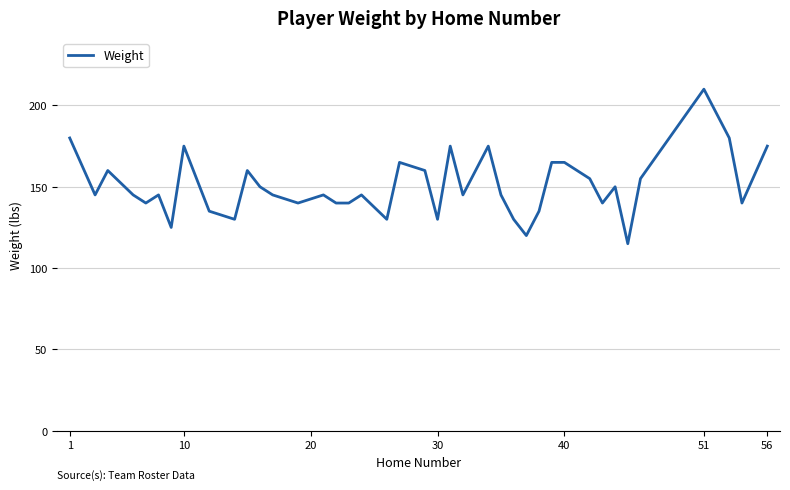

What is the greatest value displayed?

210